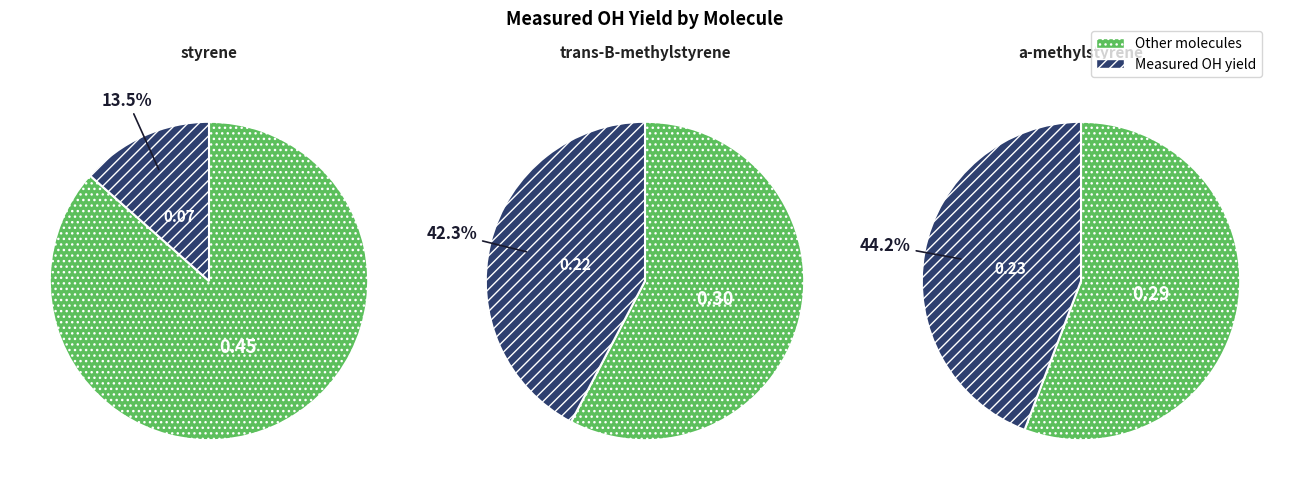

To the nearest percent, what portion does a-methylstyrene represent?

44%